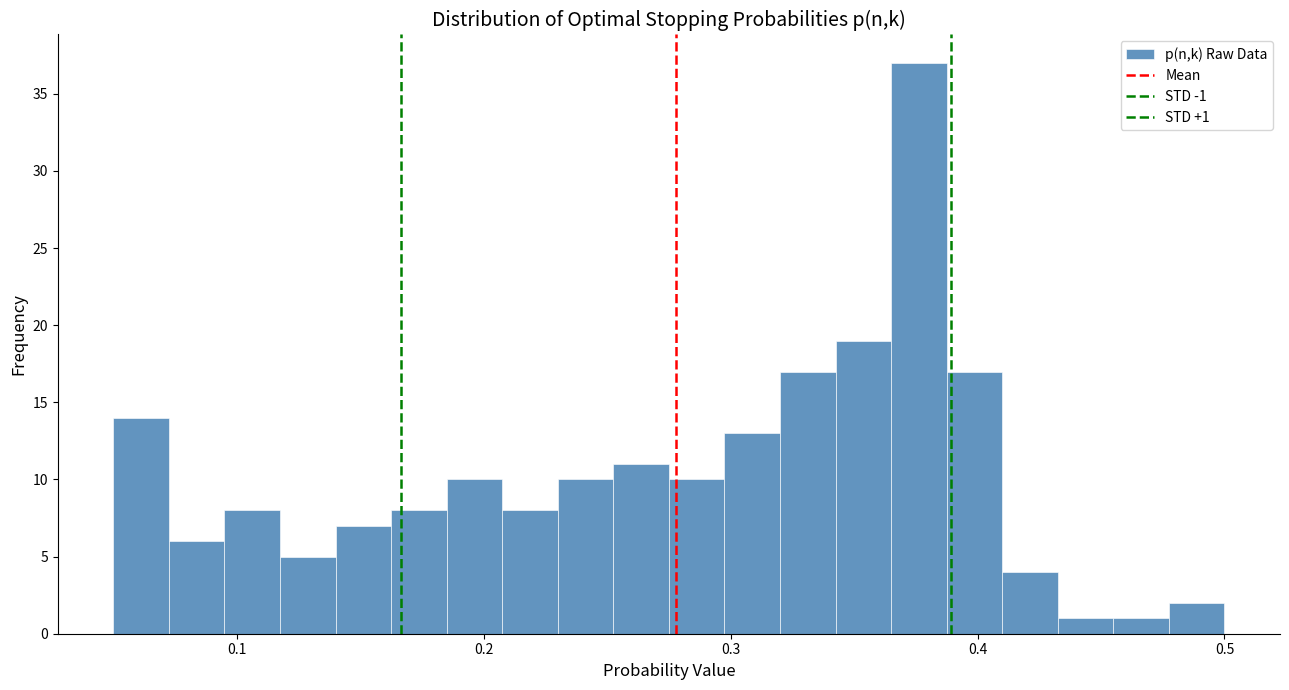

Around what value on the x-axis is the tallest bar? Give the approximate position of its centre, as read against the axis.

0.38